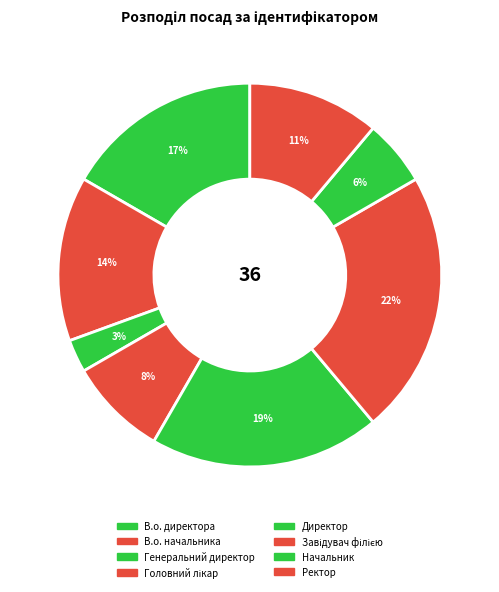

Is it true that В.о. начальника is 14% of the pie?

True